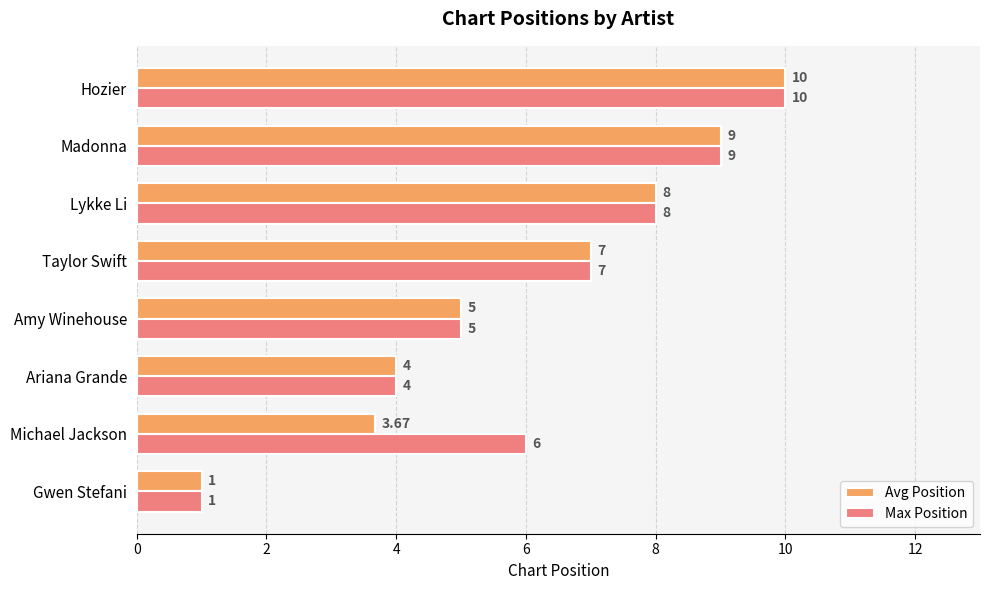

Which series has the largest total across all categories?

Max Position